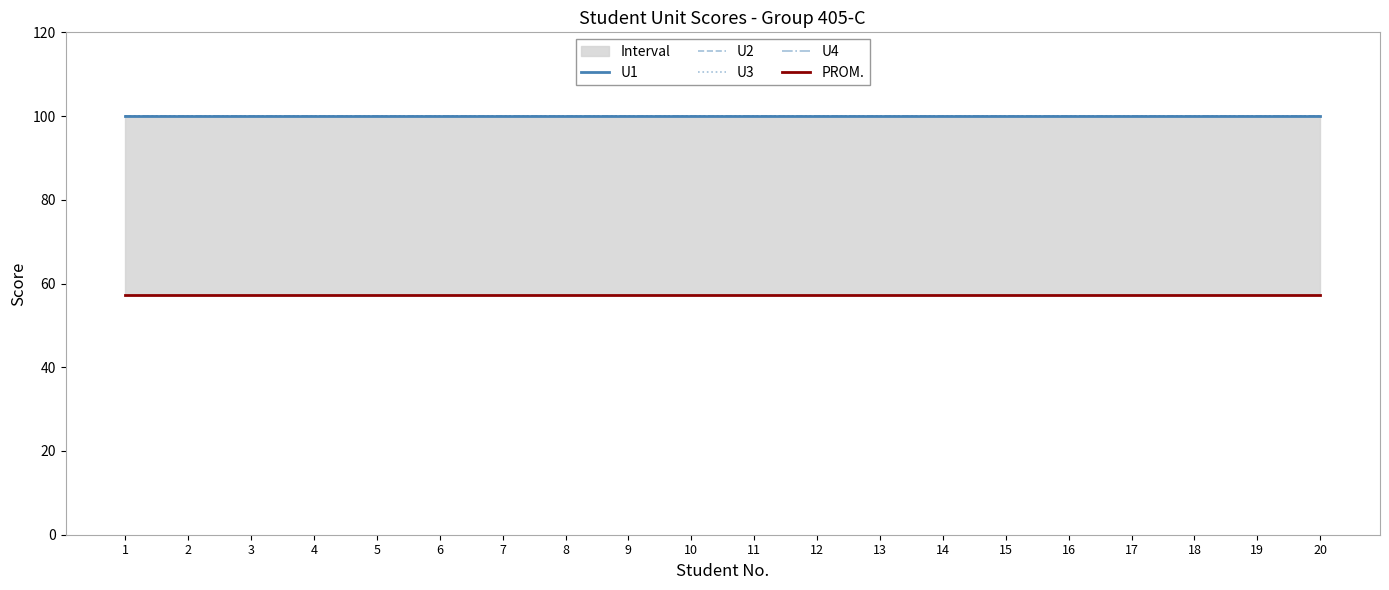

What is the value of the U1 point at the 3rd from the left?

100.0